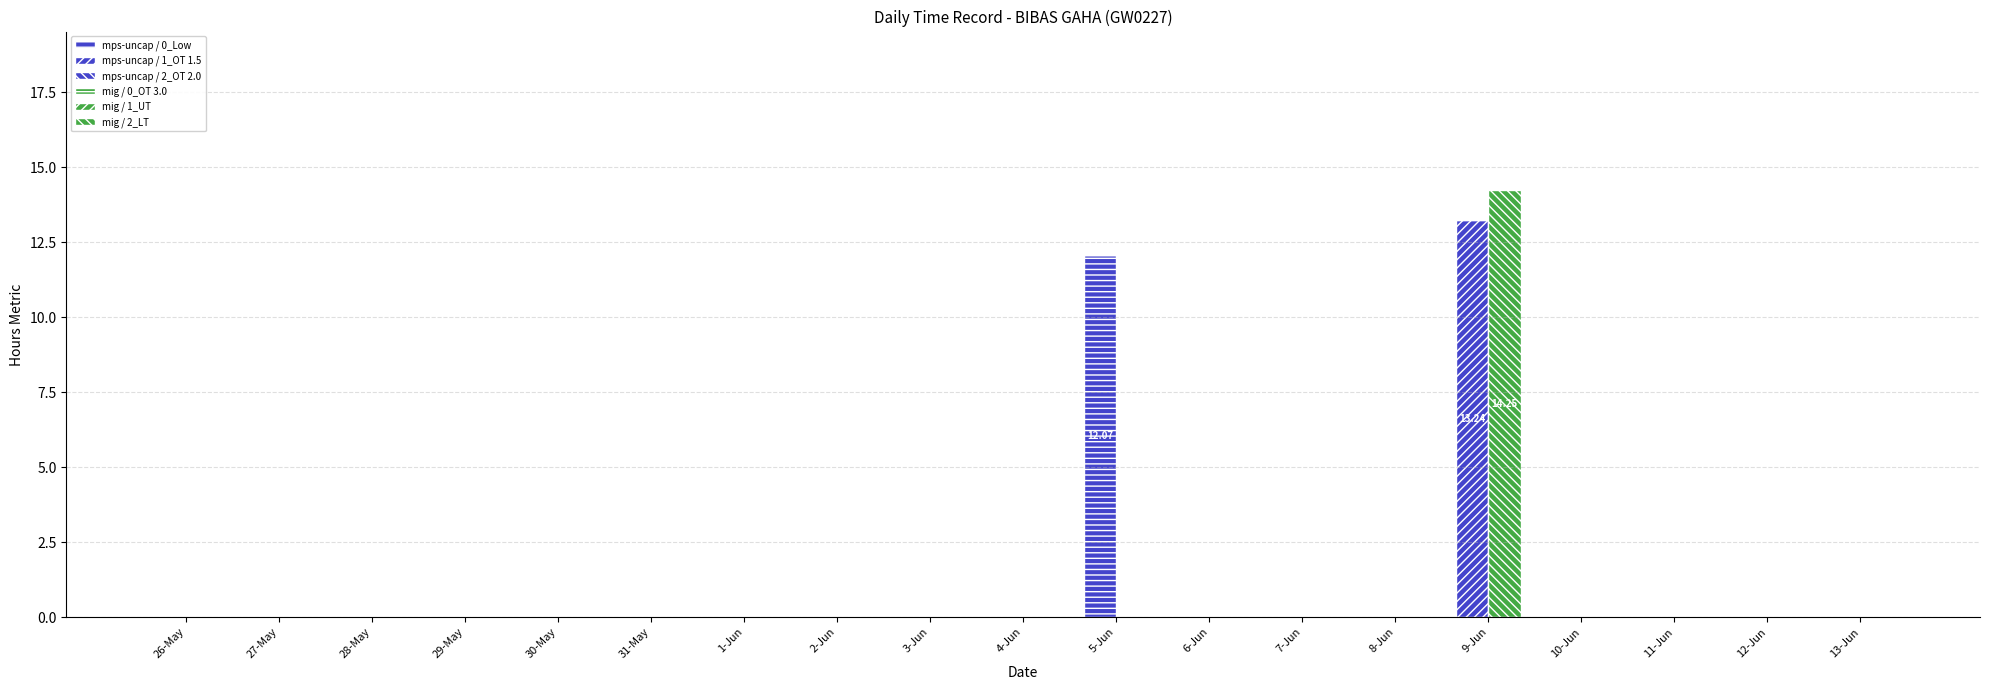

What are all the series names shown in the legend?

mps-uncap / 0_Low, mps-uncap / 1_OT 1.5, mps-uncap / 2_OT 2.0, mig / 0_OT 3.0, mig / 1_UT, mig / 2_LT